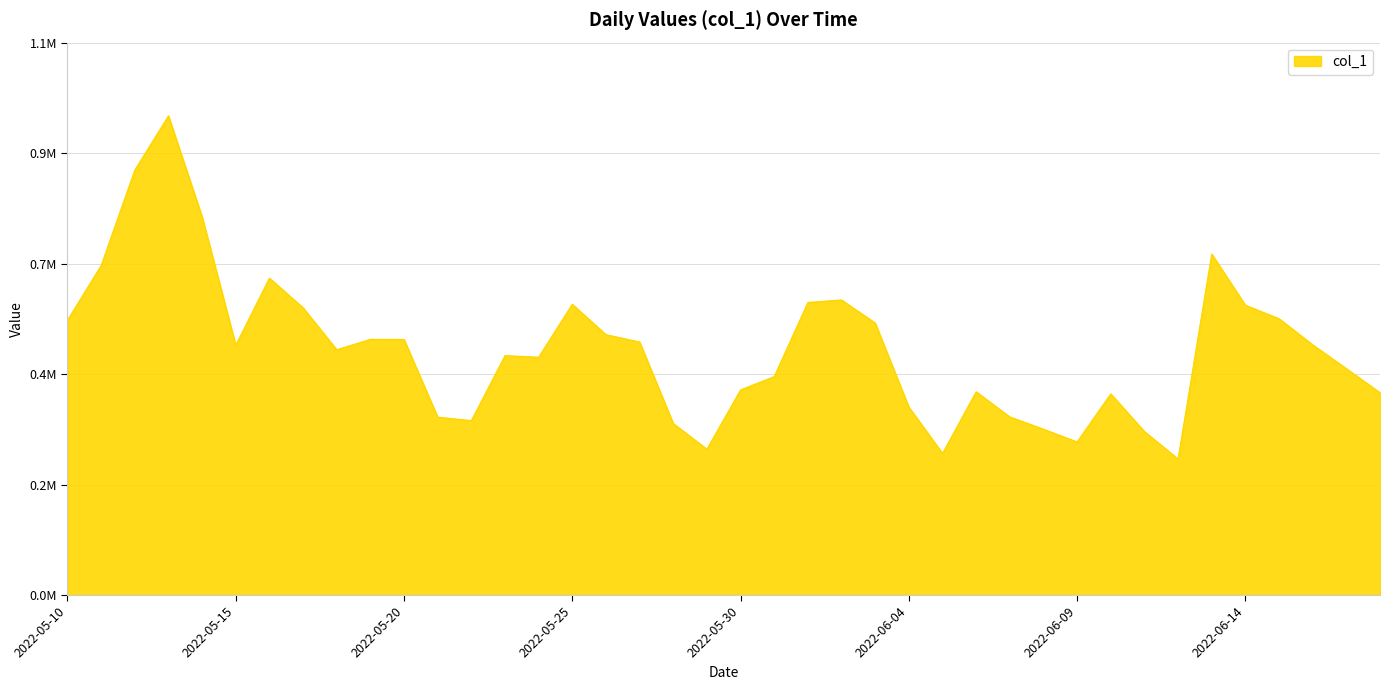

Is this an area chart (filled region under the line)?

Yes